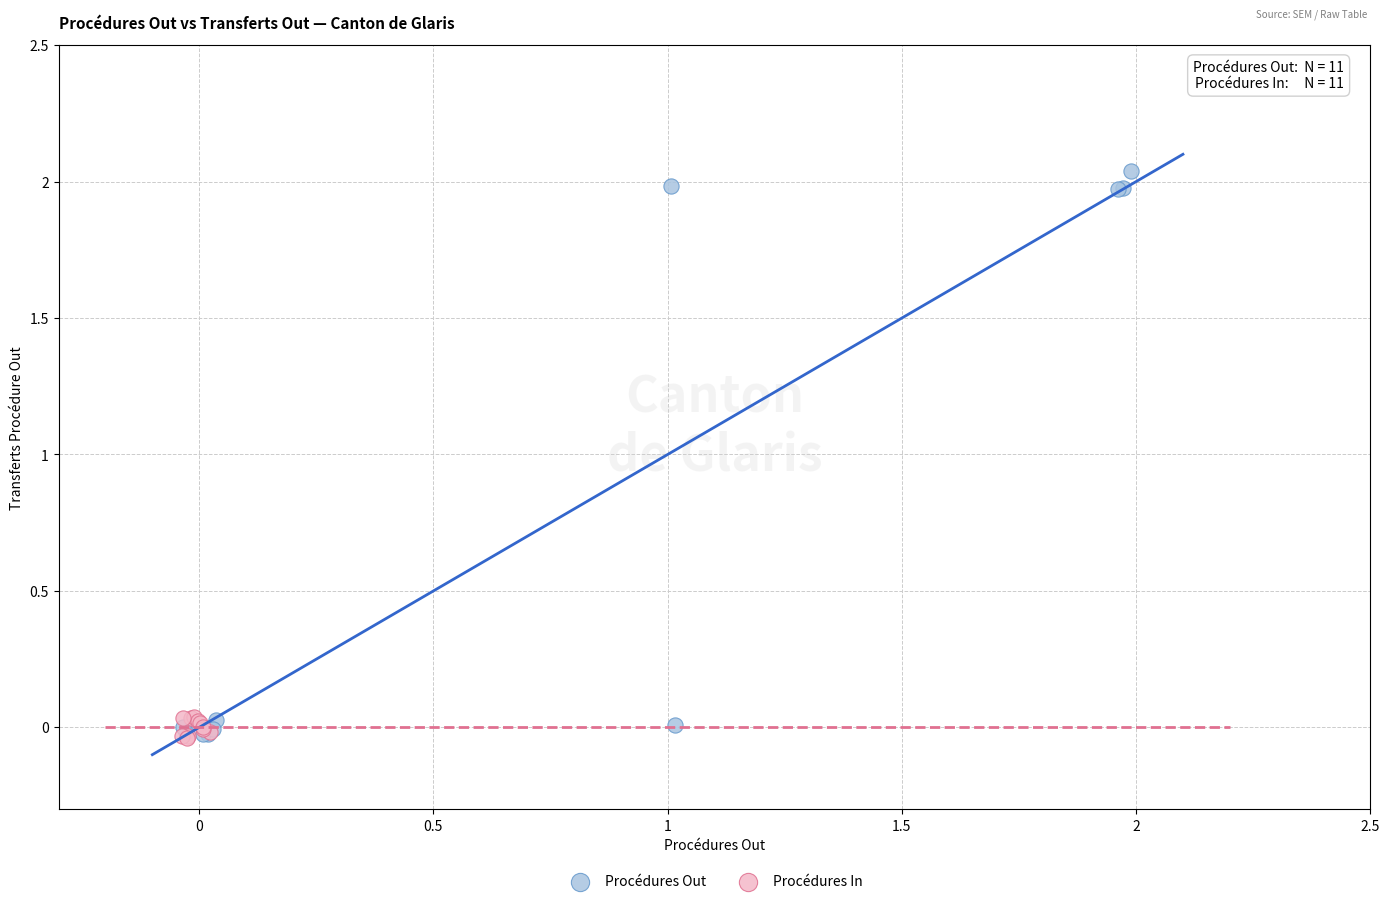

What are all the series names shown in the legend?

Procédures Out, Procédures In